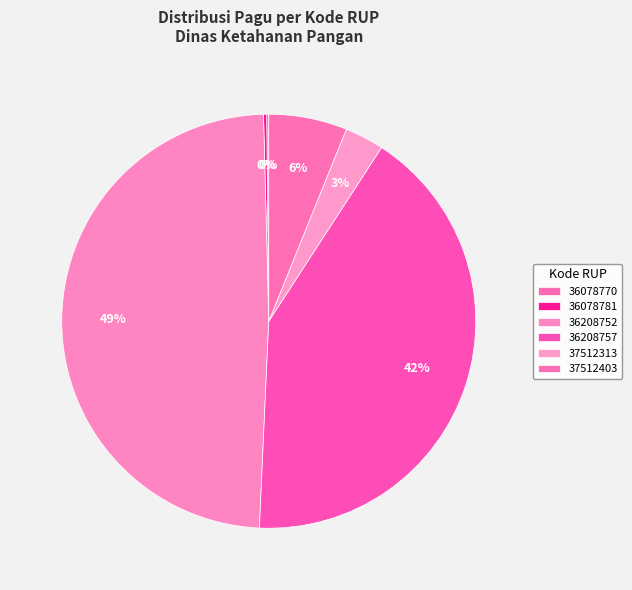

What percentage is the 37512403 slice, to the nearest percent?

6%